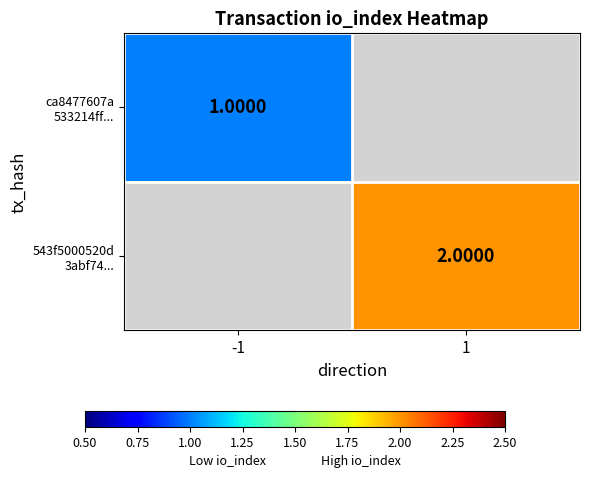

At which label is ca8477607a 533214ff... closest to 1?

-1